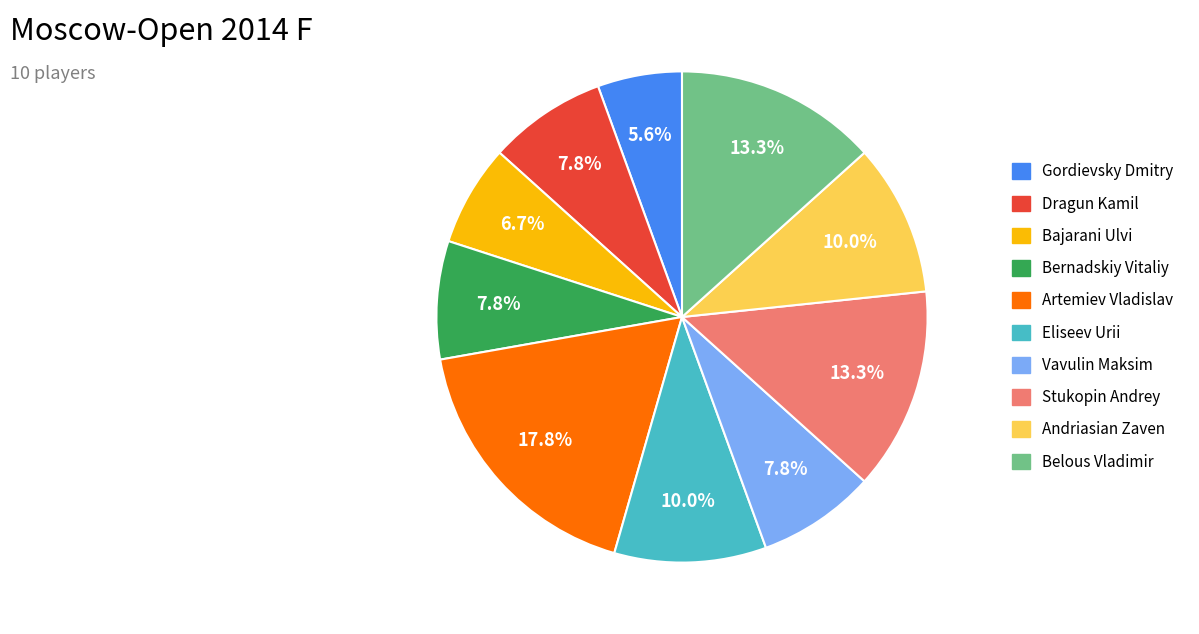

Which category has the smallest portion of the pie?

Gordievsky Dmitry